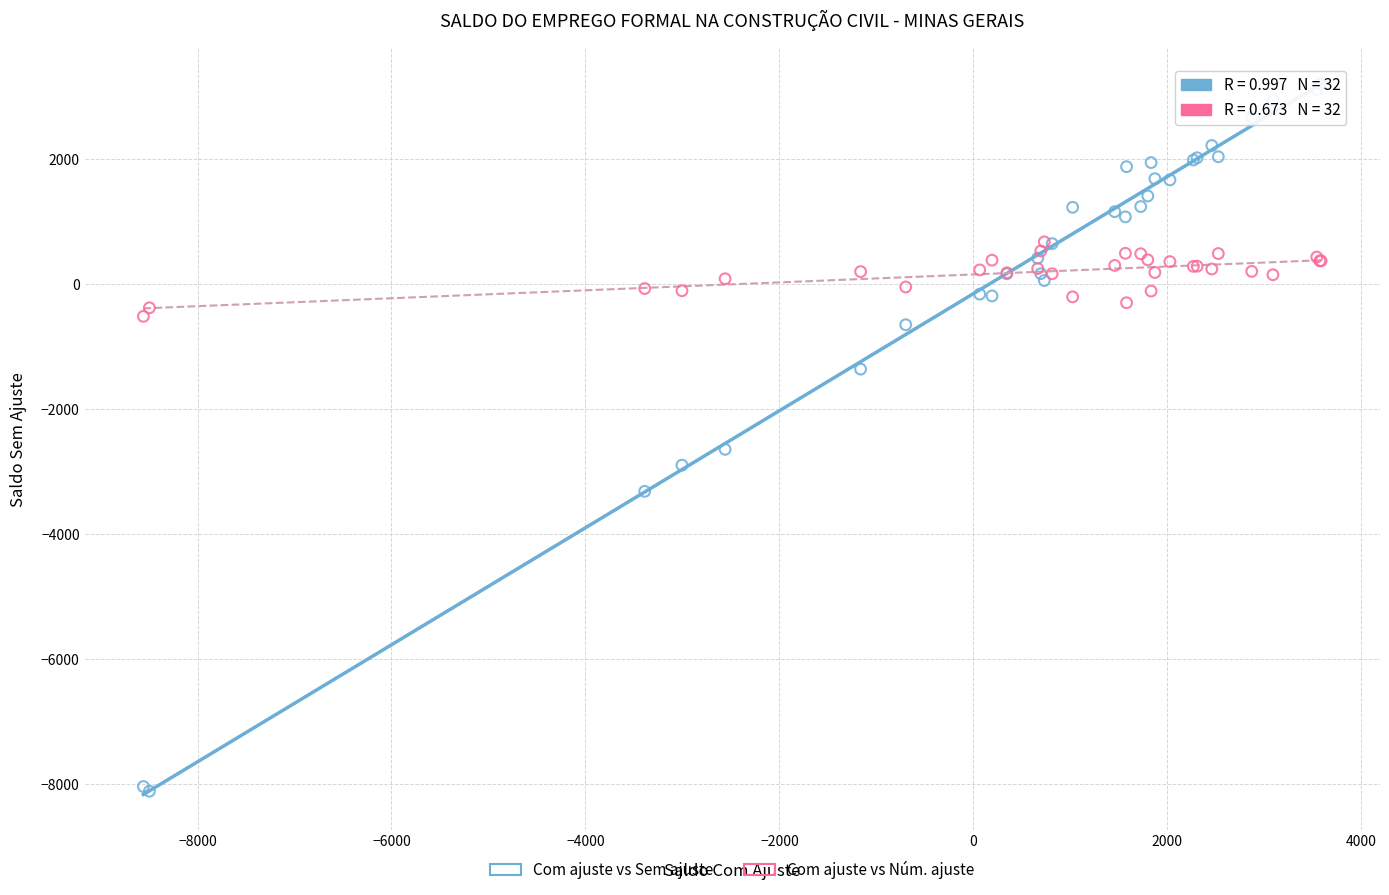

Across all series, what Y value is closest to -2451?

-2645